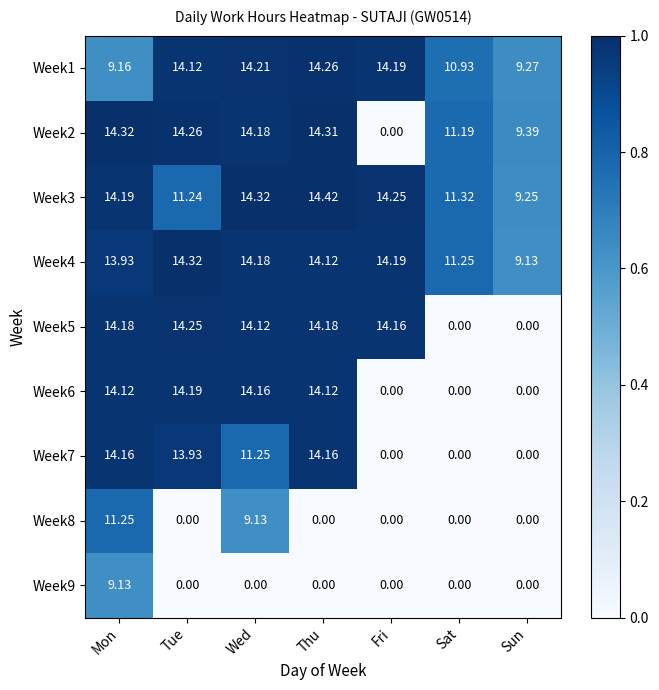

At which label does Week3 reach its peak?

Thu